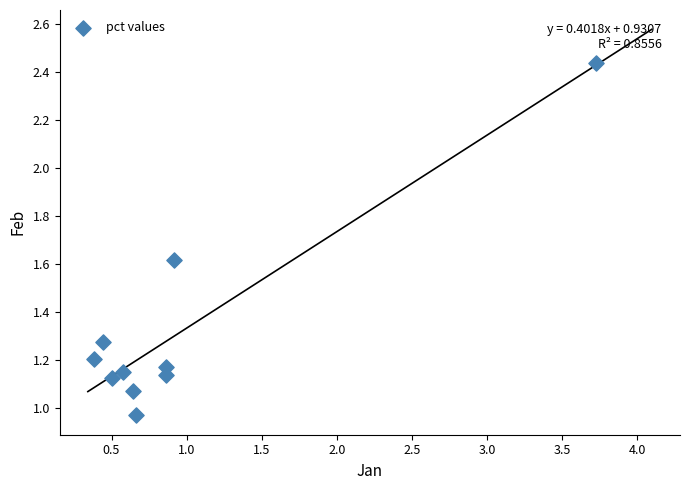

What is the range of X values (max minus min)?

3.3